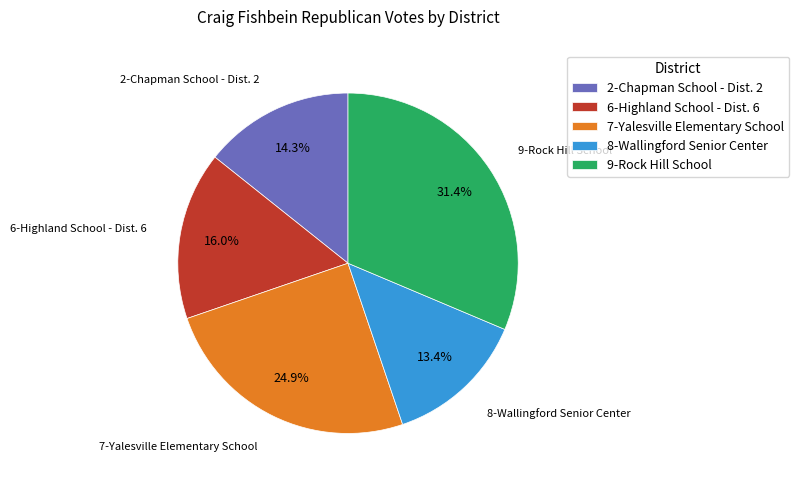

To the nearest percent, what is the difference between the largest and smallest slice percentages?

18%